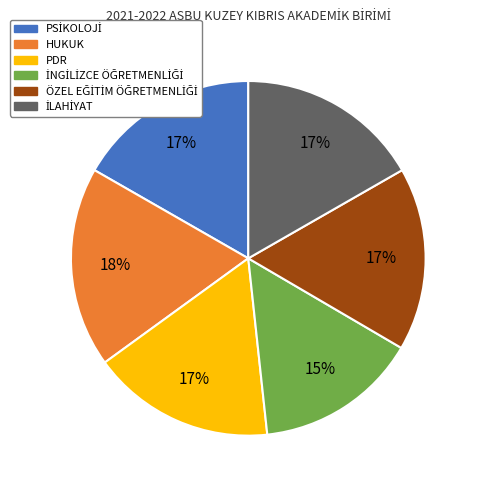

Count the number of slices in the pie.

6